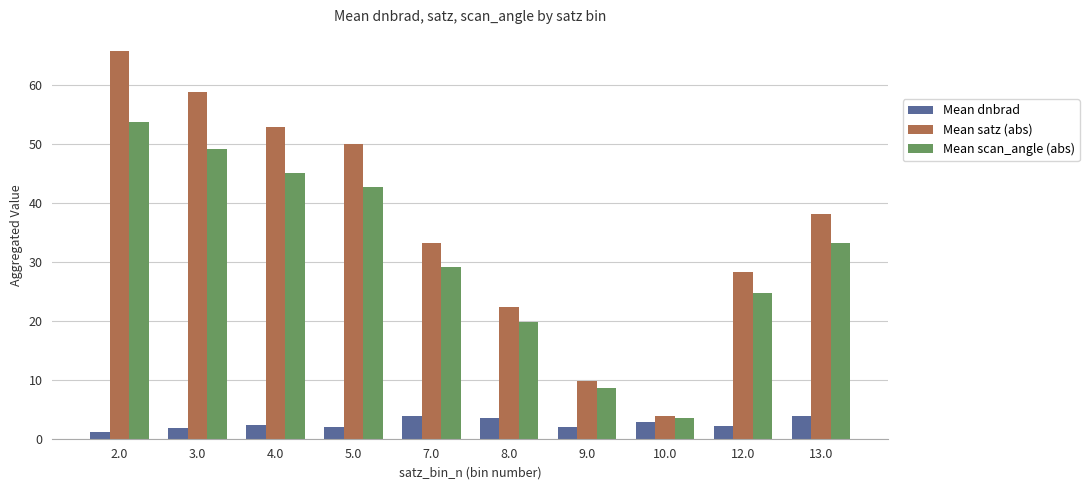

What is the label of the 8th bar from the right?

4.0